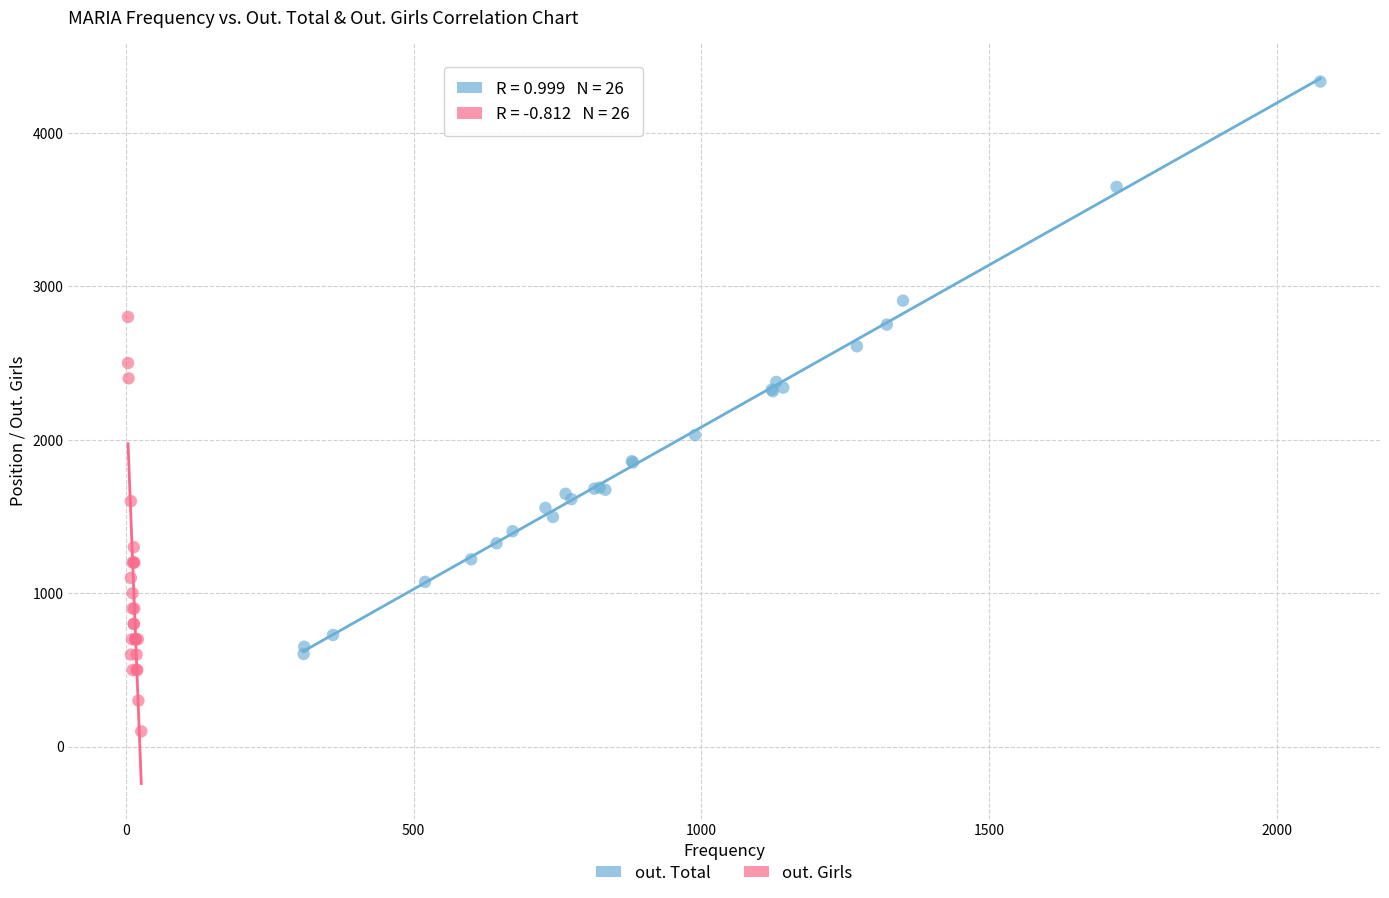

Which series contains the highest Y value?

out. Total